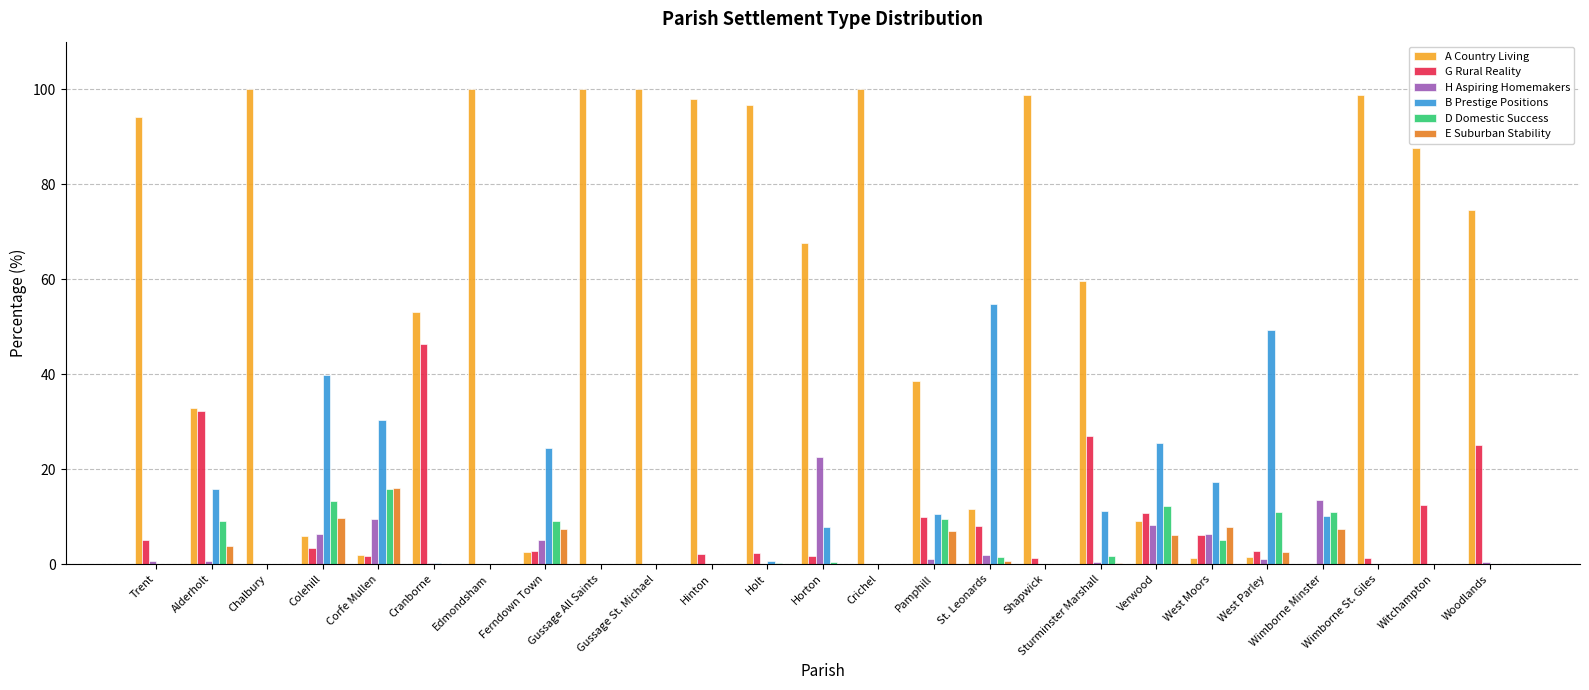

What is the sum of all A Country Living values?

1434.1